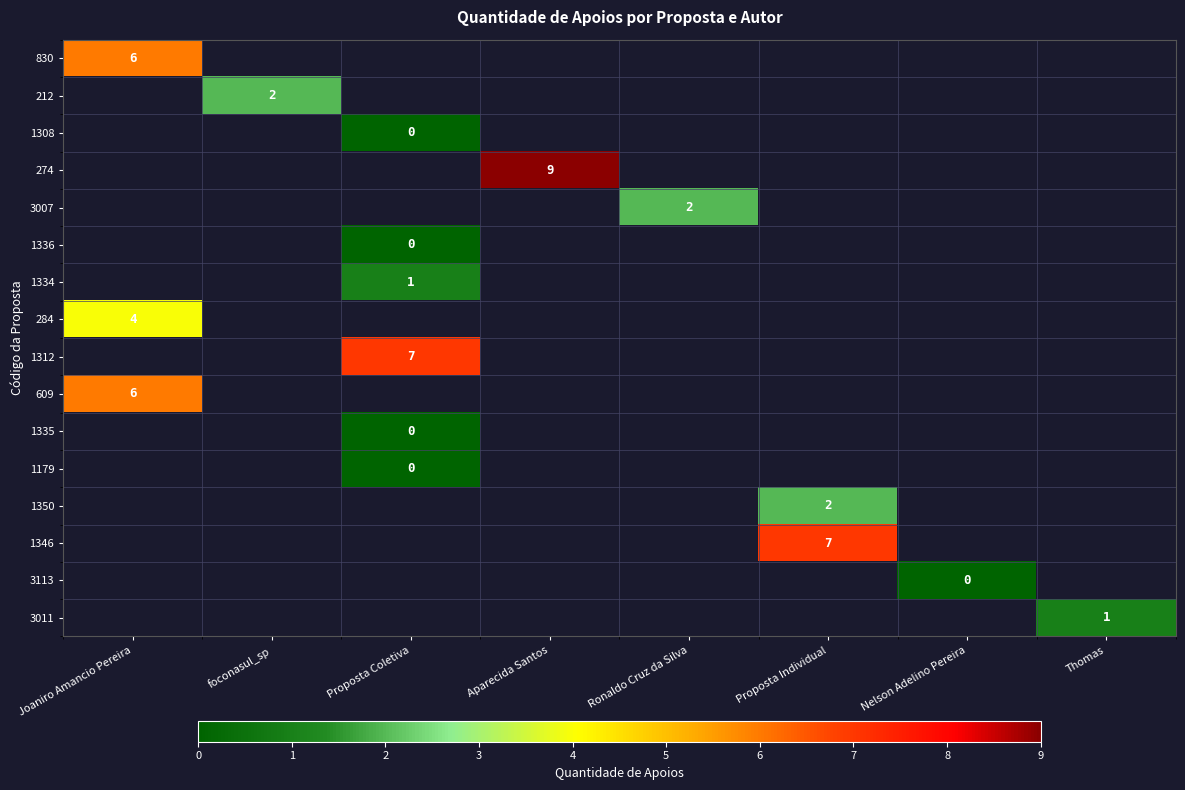

True or false: 212 has a value of 1 at foconasul_sp.

False